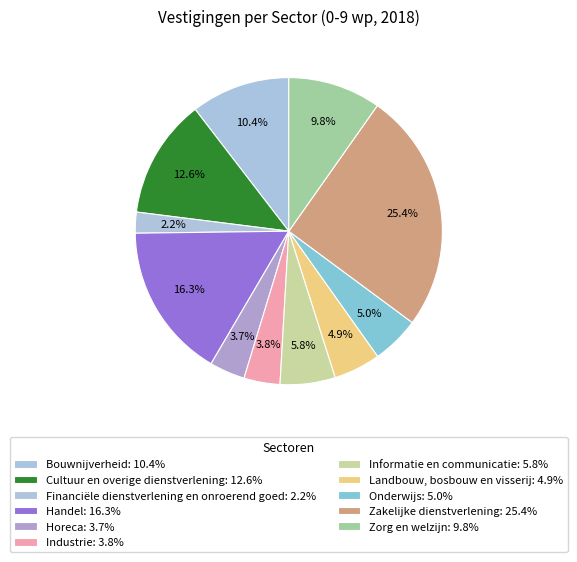

How many slices are in this pie chart?

11